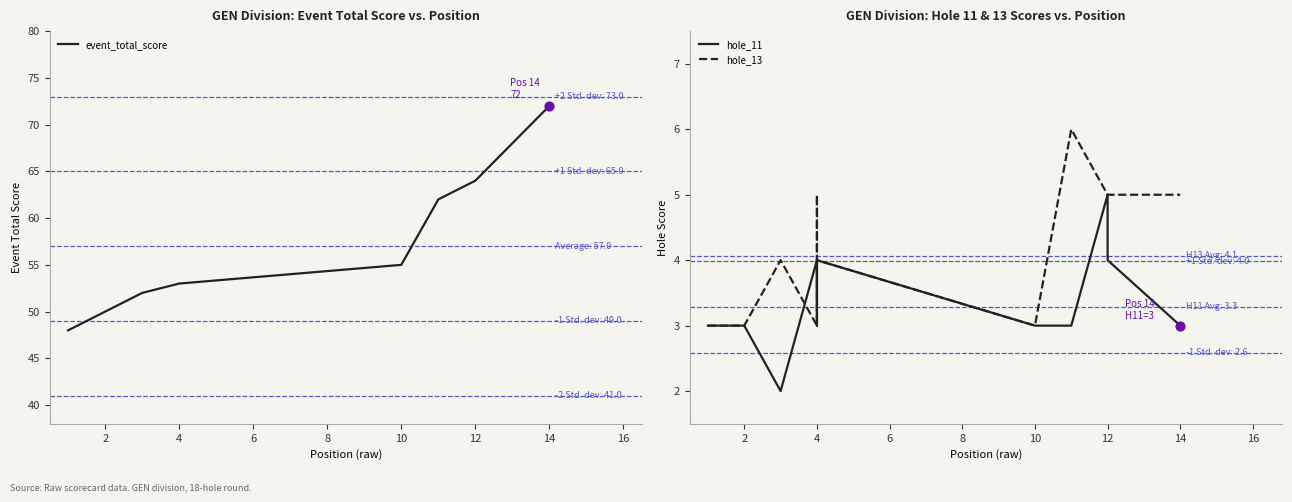

At how many categories does at least one series exceed 69?

1